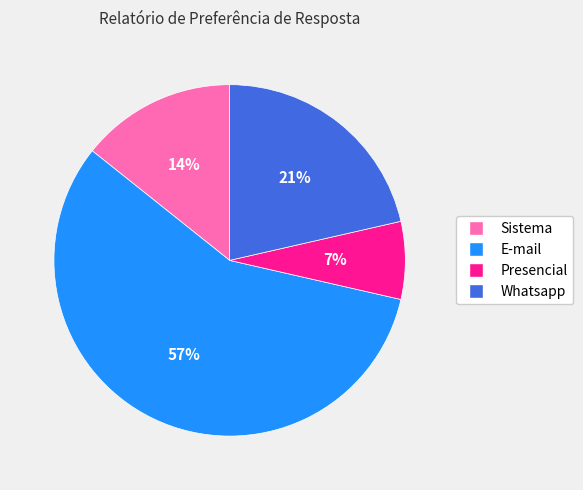

How many segments does this pie chart have?

4